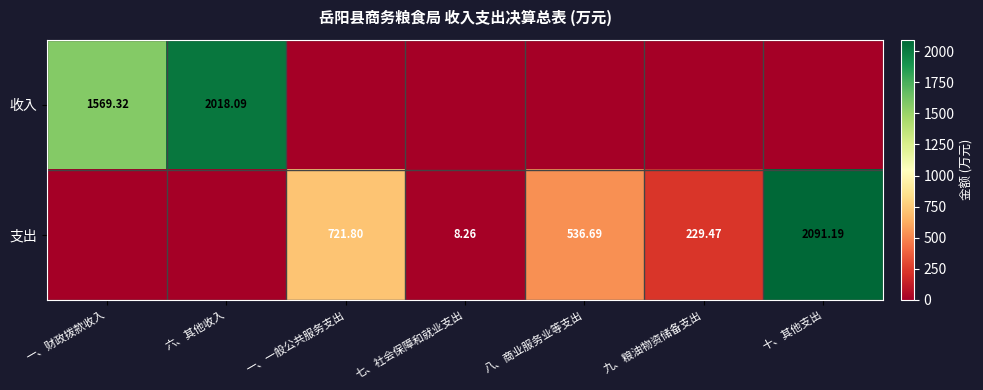

Is the value of 支出 at 八、商业服务业等支出 greater than the value of 收入 at 六、其他收入?

No